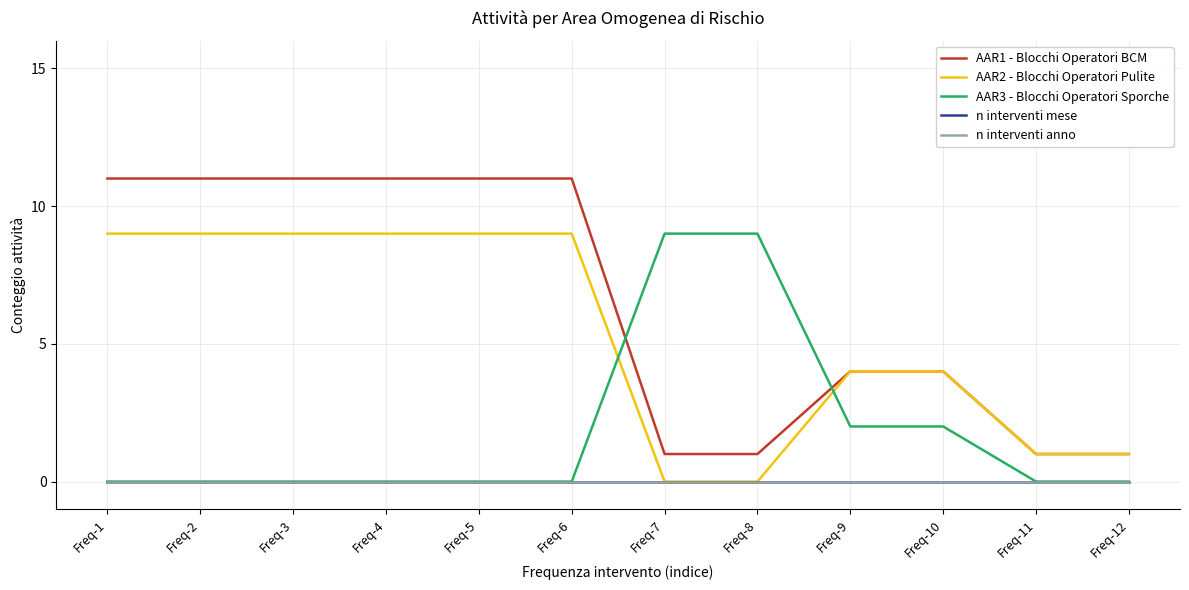

What is the spread (max minus min) of values at Freq-10?

4